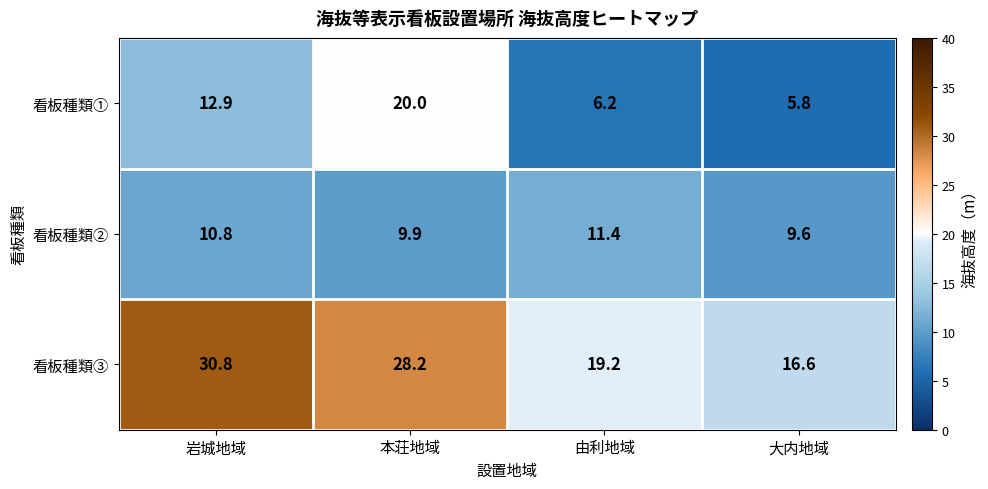

What is the difference between the second highest and minimum values in the 看板種類① series?

7.1